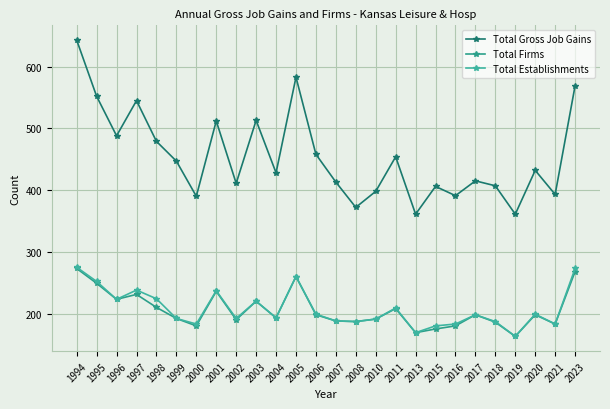

What is the difference between the highest and lowest values at 2010?

207